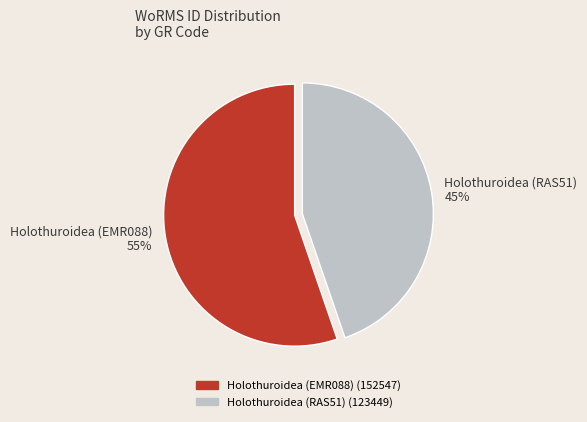

To the nearest percent, what is the average slice percentage?

50%